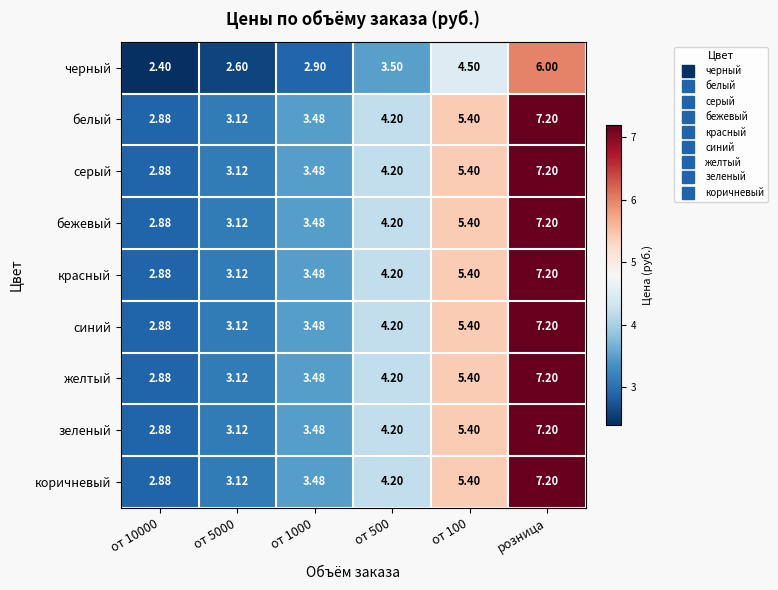

Which label corresponds to the largest value in the chart?

розница